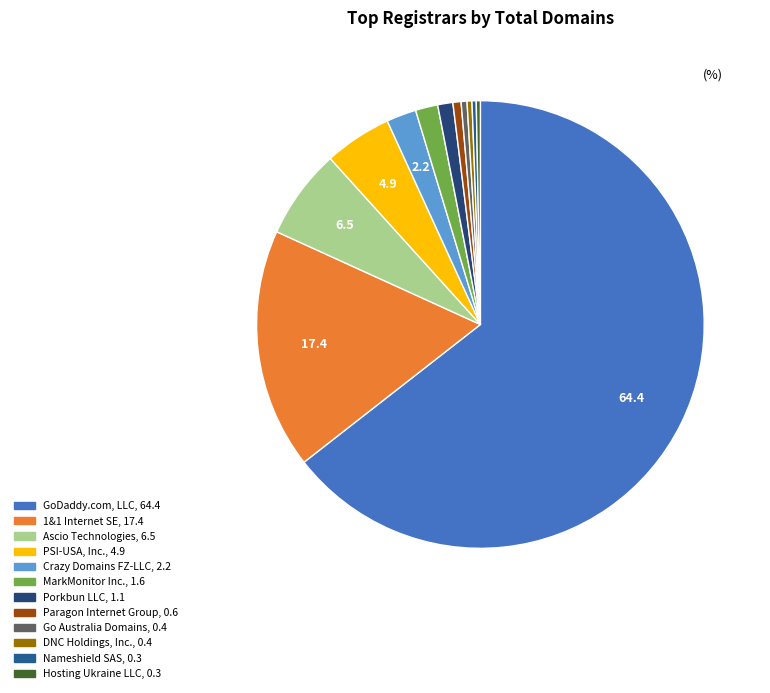

Is it true that Go Australia Domains is 10% of the pie?

False